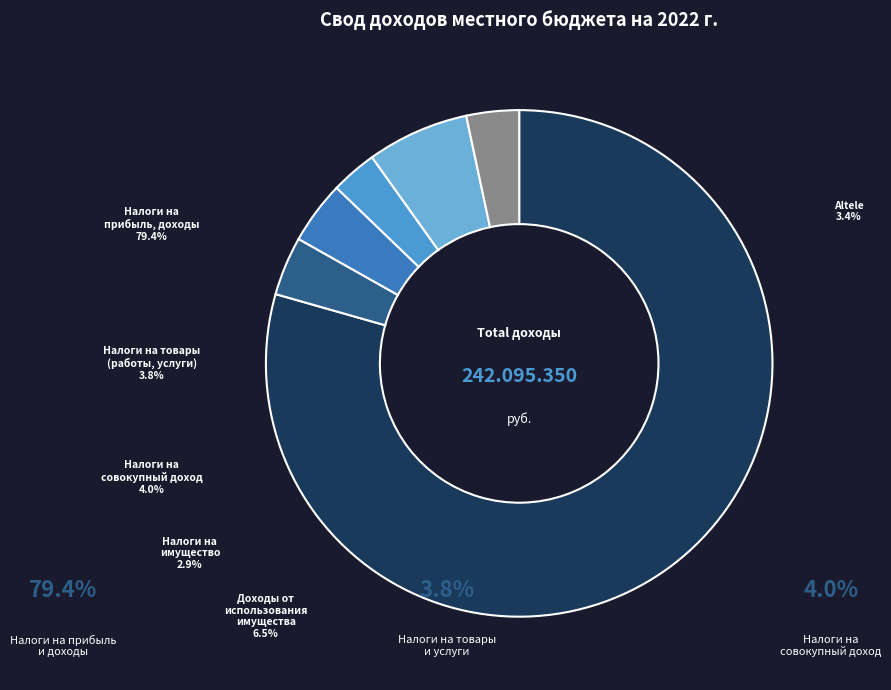

What is the smallest slice in the pie chart?

НАЛОГИ НА ИМУЩЕСТВО